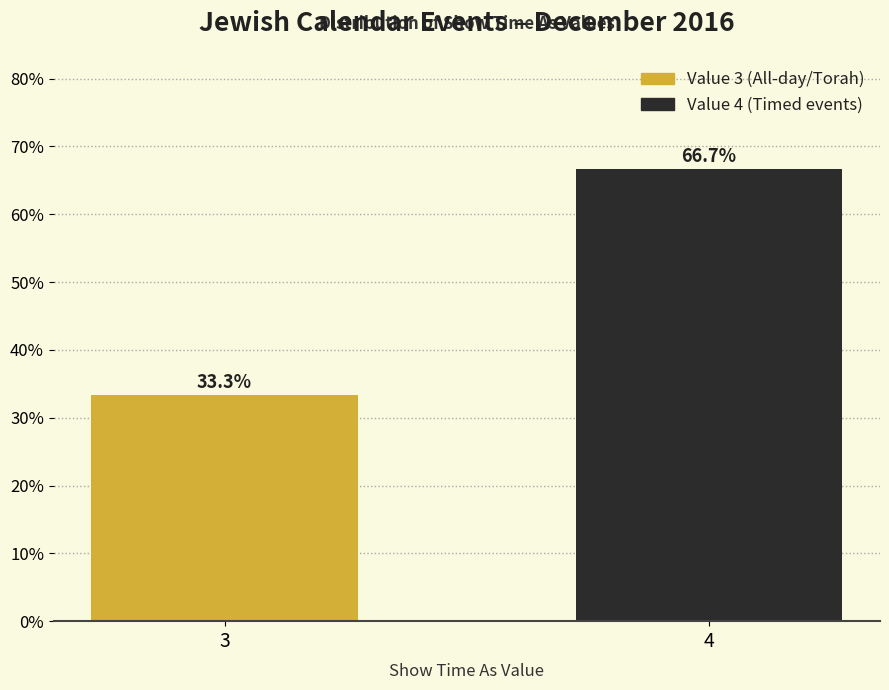

Reading left to right, transcribe all the data shown in this chart.

3=33.3	4=66.7